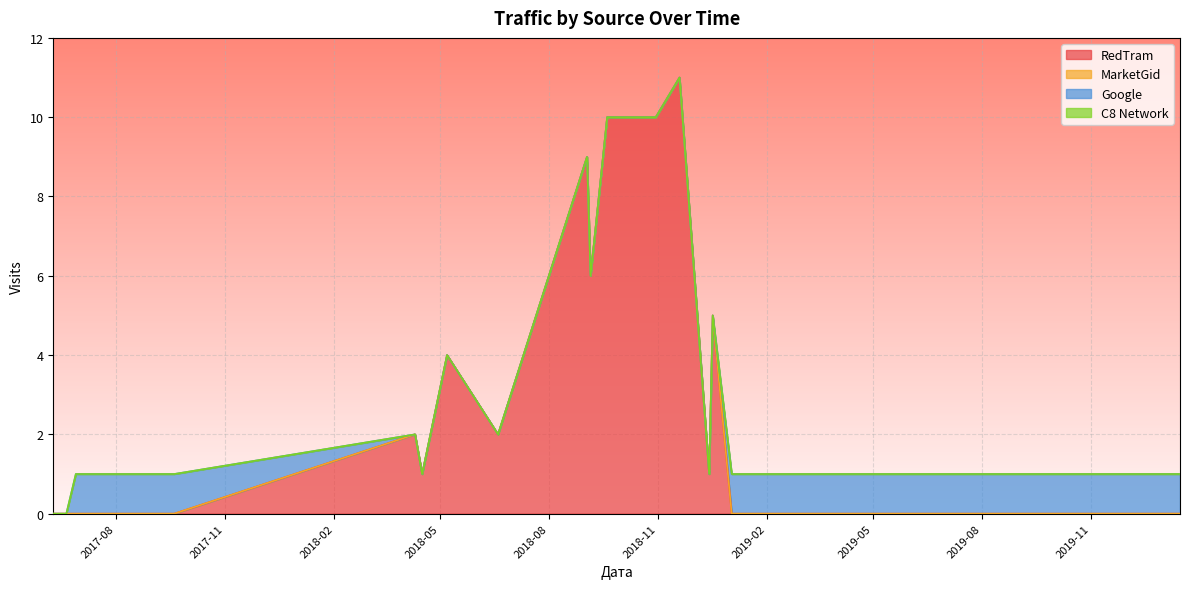

At 2017-06-19, list the series in order from largest to smallest.

RedTram, MarketGid, Google, C8 Network